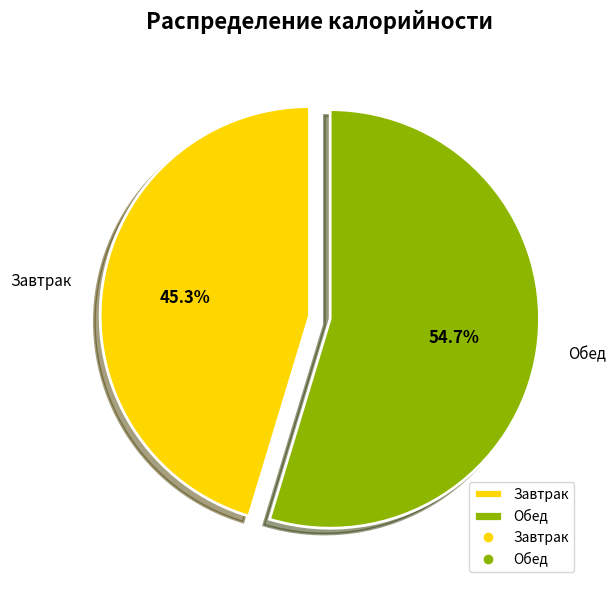

Which slice is the smallest?

Завтрак